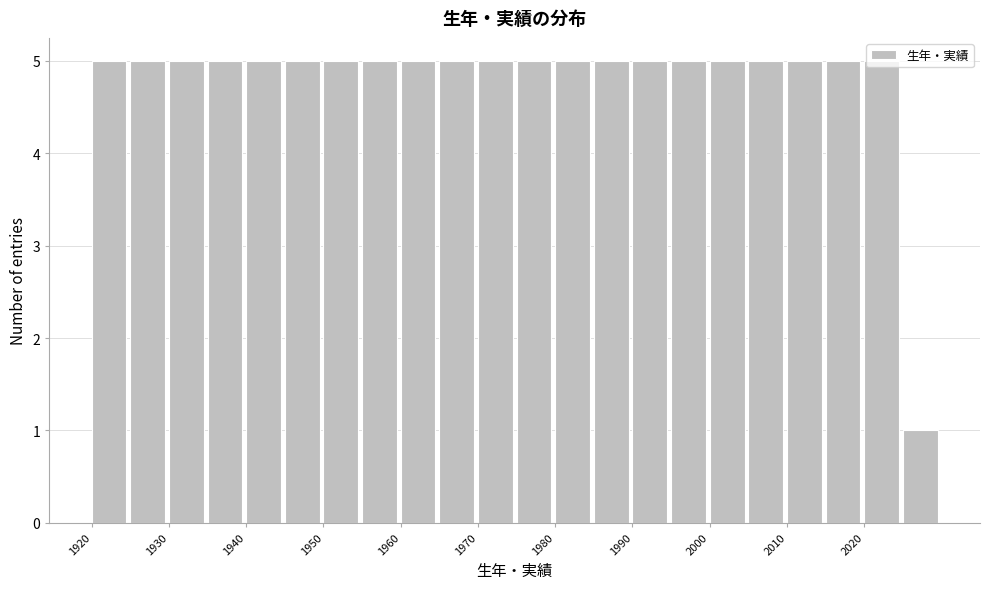

How tall is the bar that spans 1965 to 1970 on the x-axis? The values are not printed on the chart, so give them approximately, as read against the axis.

5